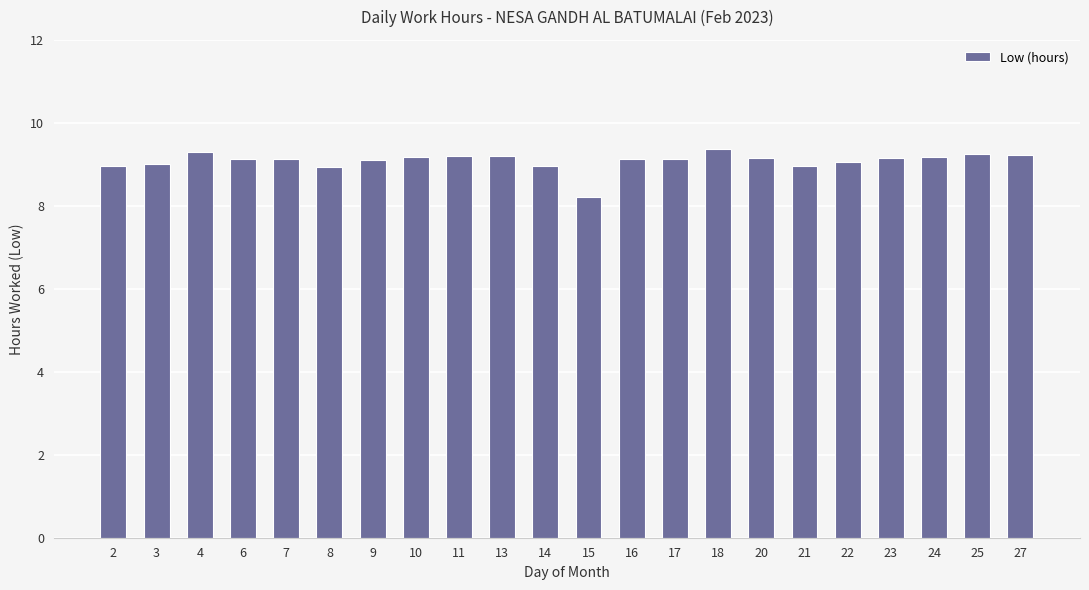

Where is the data nearest to the value 8?

15